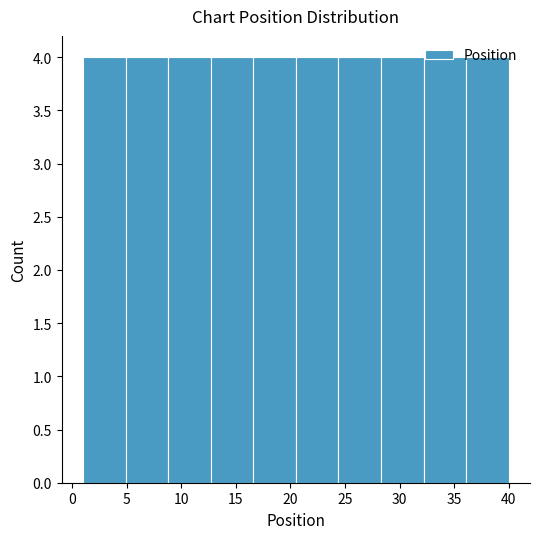

Reading left to right, transcribe this chart: for each bar, give the range it covers on the x-axis and its height. Neither the bar edges nor the heights are printed on the chart, so give them approximately, as read against the axes.

1.0 to 4.9: 4
4.9 to 8.8: 4
8.8 to 12.7: 4
12.7 to 16.6: 4
16.6 to 20.5: 4
20.5 to 24.4: 4
24.4 to 28.3: 4
28.3 to 32.2: 4
32.2 to 36.1: 4
36.1 to 40.0: 4